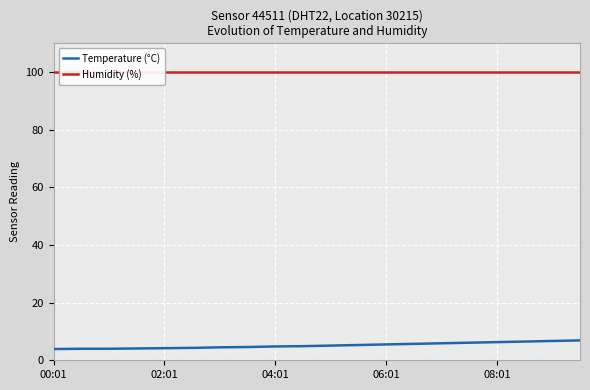

Which category has the lowest value in the Humidity (%) series?

00:01